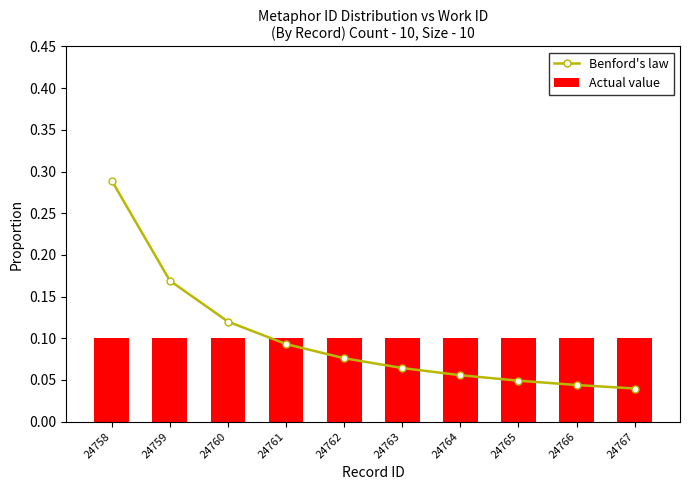

The Benford's law series shows 0.0 at 24767. True or false?

True